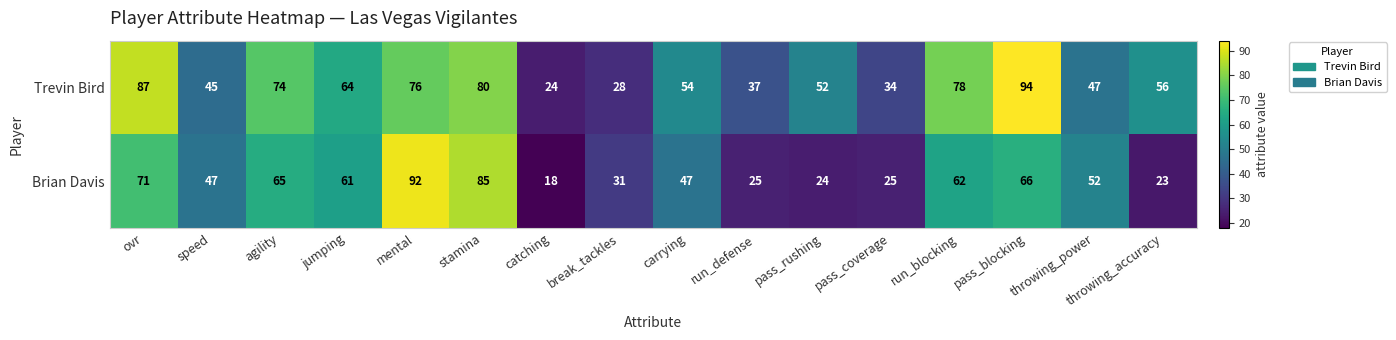

Is the value of Brian Davis at run_blocking greater than the value of Trevin Bird at catching?

Yes